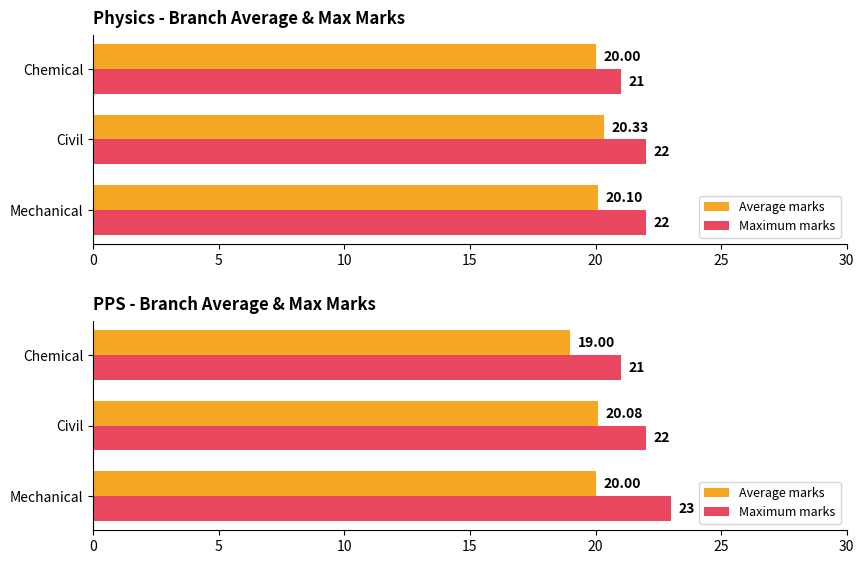

Is it true that Average marks equals 20.0 at Mechanical?

True